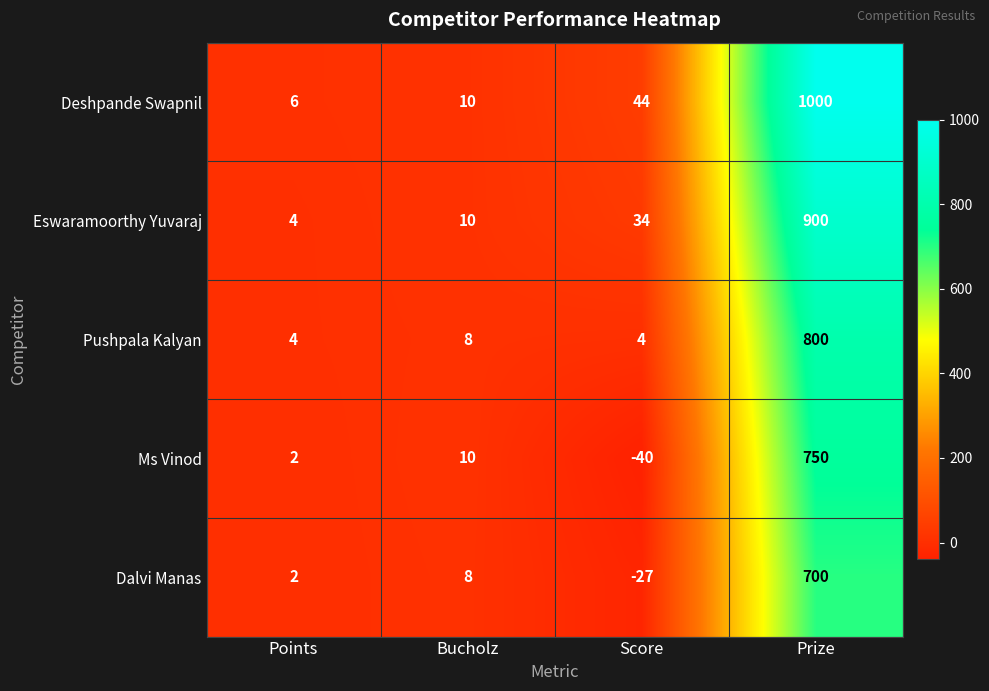

Reading left to right, what are all the values shown in this chart?

Deshpande Swapnil: Points=6	Bucholz=10	Score=44	Prize=1000
Eswaramoorthy Yuvaraj: Points=4	Bucholz=10	Score=34	Prize=900
Pushpala Kalyan: Points=4	Bucholz=8	Score=4	Prize=800
Ms Vinod: Points=2	Bucholz=10	Score=-40	Prize=750
Dalvi Manas: Points=2	Bucholz=8	Score=-27	Prize=700